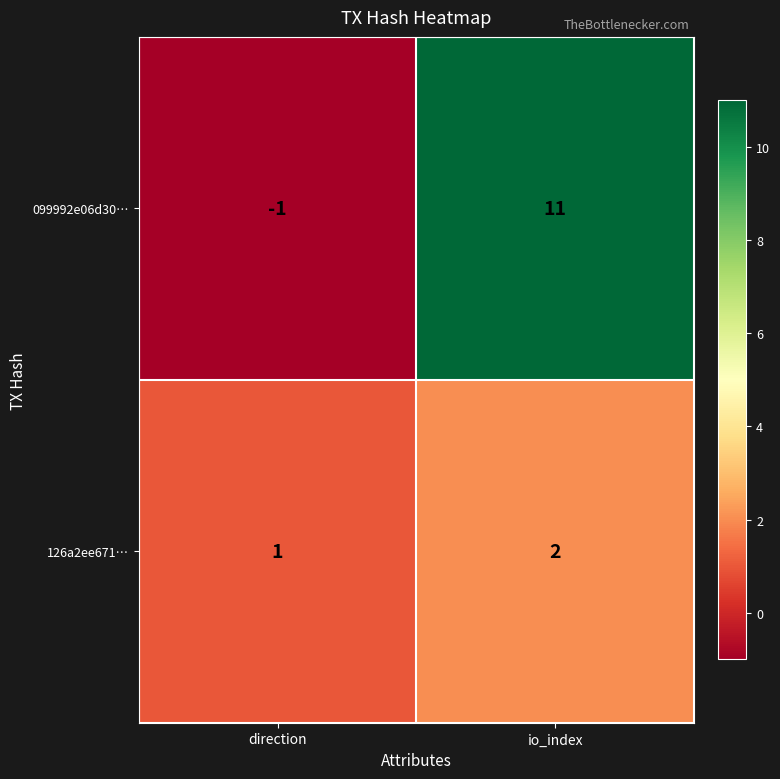

What is the sum of the 126a2ee671… values at direction and io_index?

3